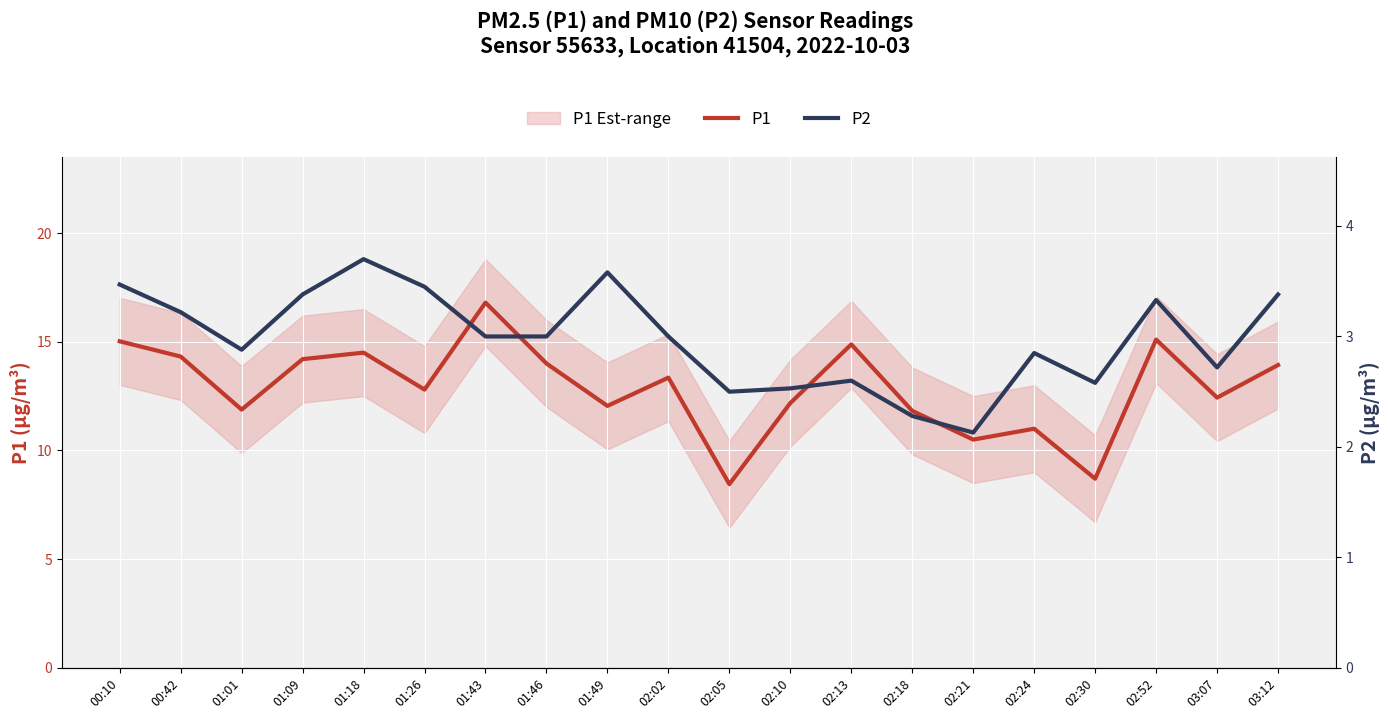

At which category does P1 reach its first local peak?

01:18